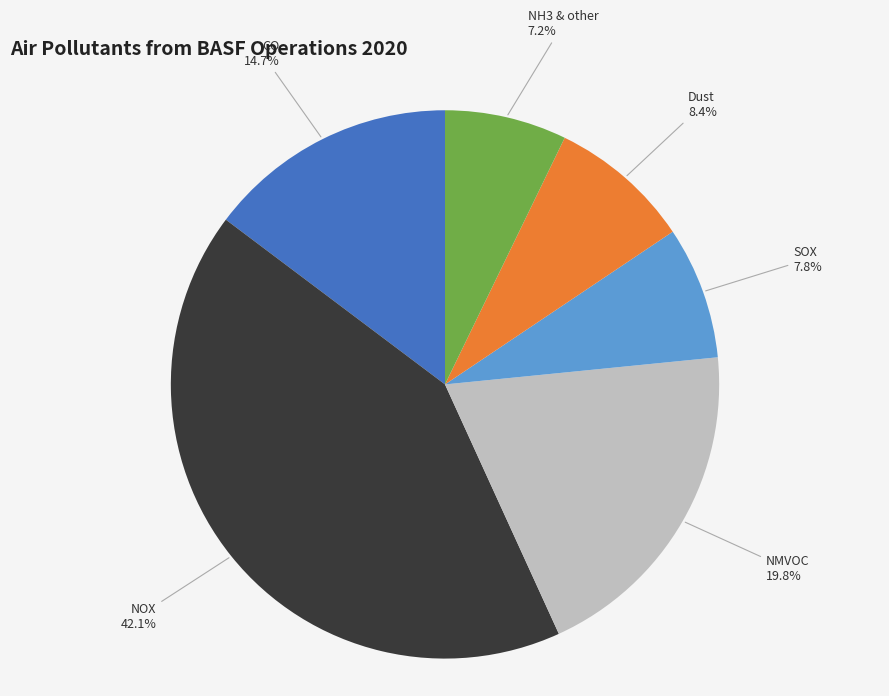

Does any single category account for the majority?

No